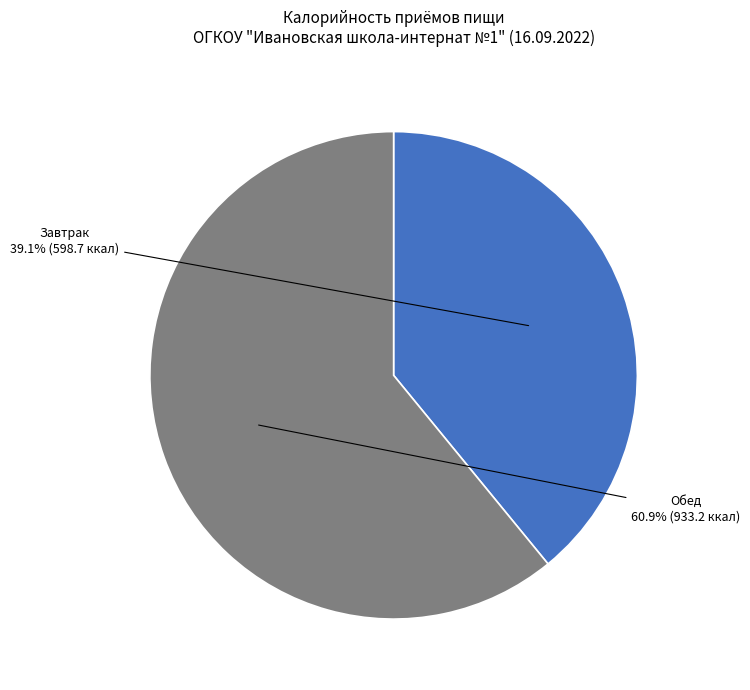

The Обед slice represents 61% of the pie. True or false?

True